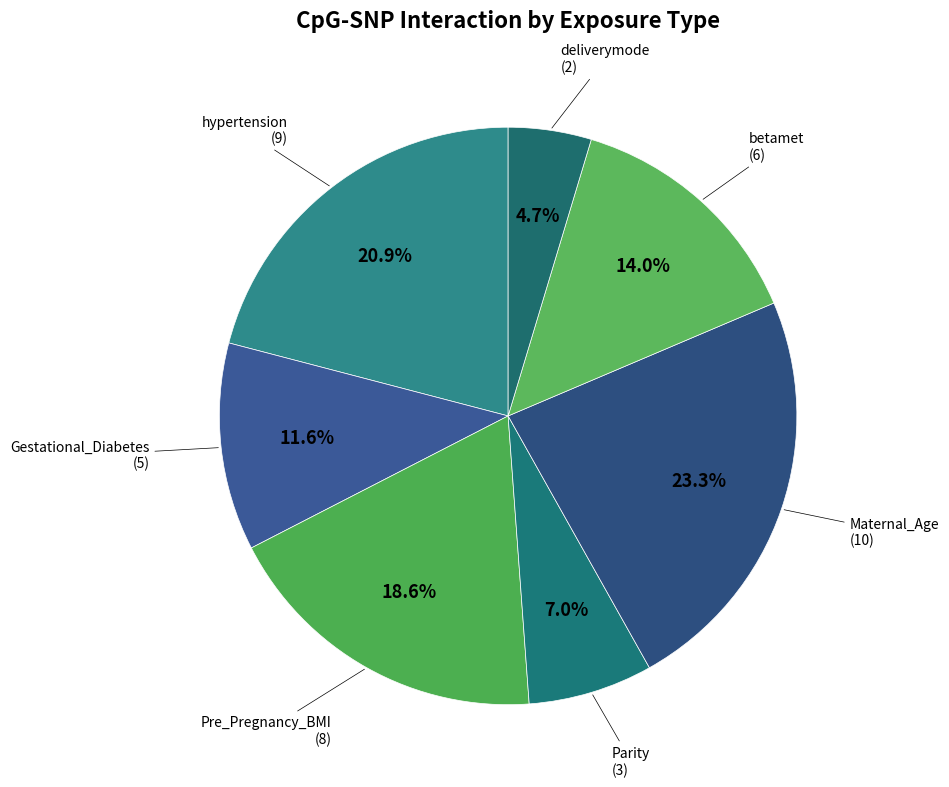

How many slices are in this pie chart?

7